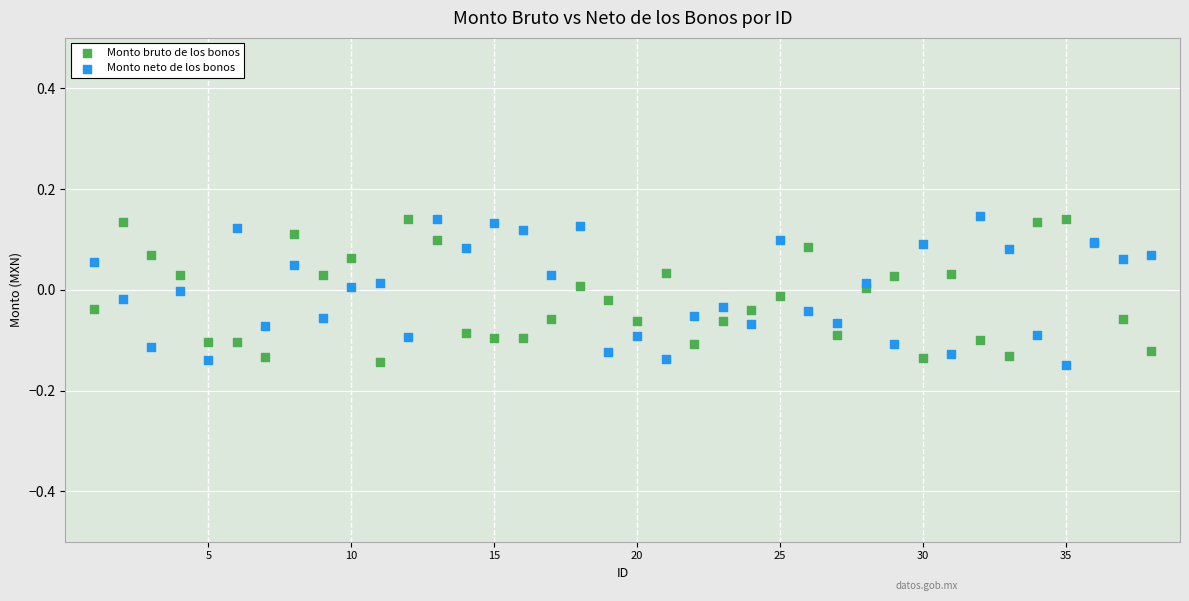

What are all the series names shown in the legend?

Monto bruto de los bonos, Monto neto de los bonos